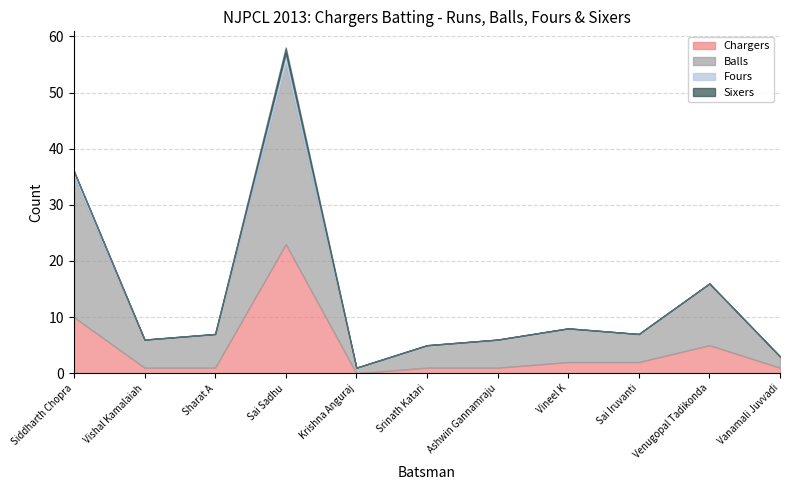

How many lines are shown in the chart?

4